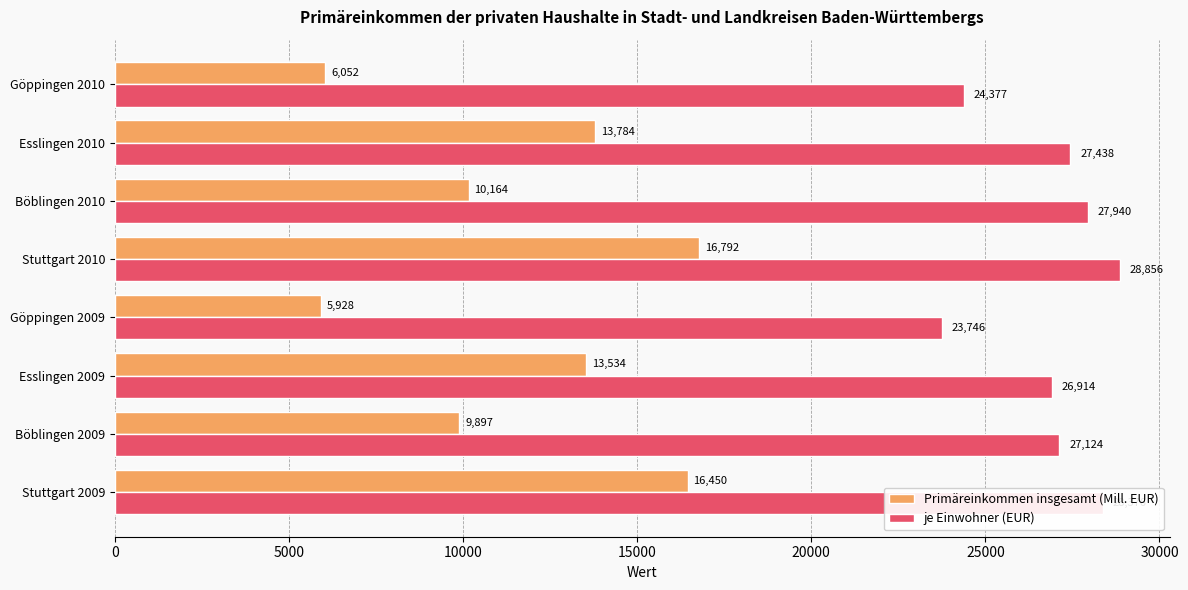

List the series in order of their overall mean, lowest first.

Primäreinkommen insgesamt (Mill. EUR), je Einwohner (EUR)